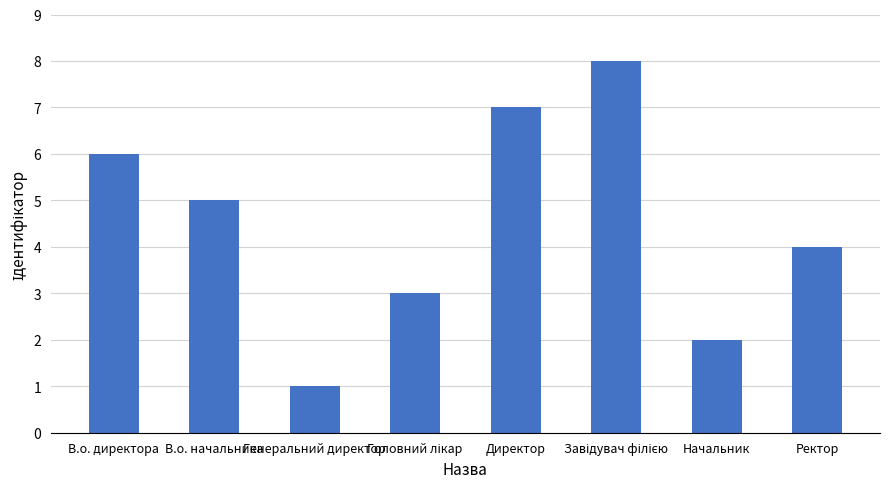

How many bars are there in total?

8